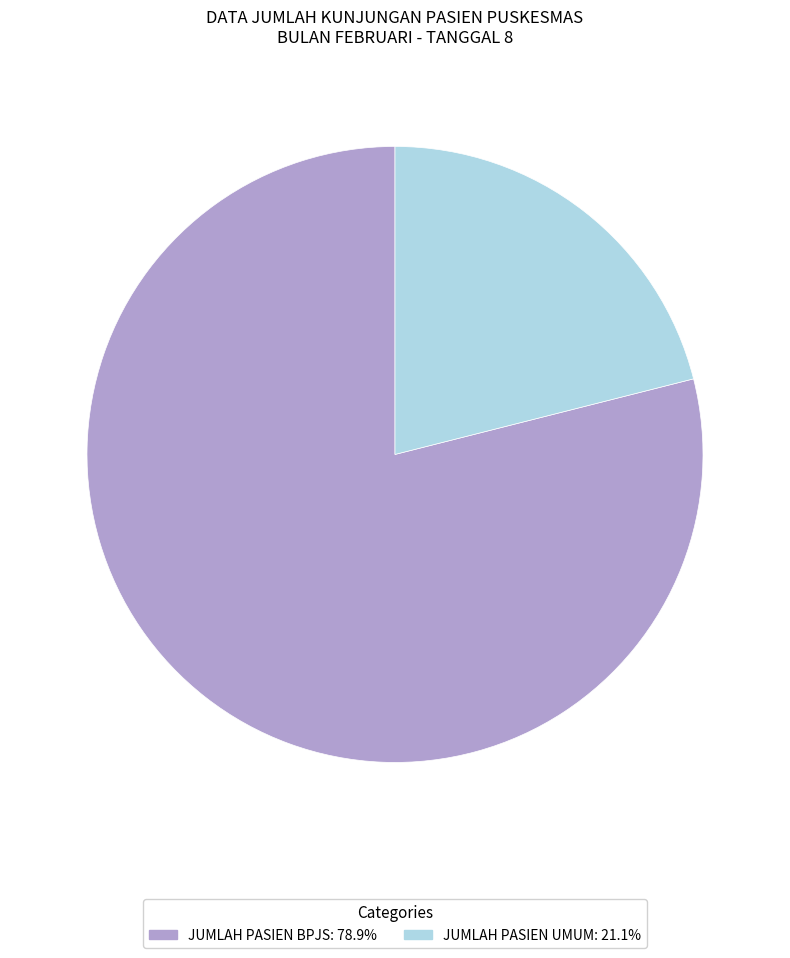

Do JUMLAH PASIEN UMUM and JUMLAH PASIEN BPJS together represent more than half of the pie?

Yes